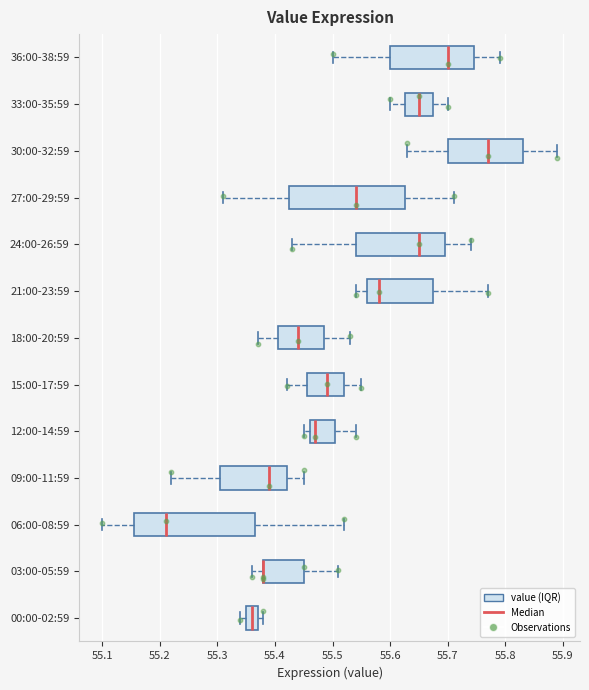

Reading bottom to top, transcribe this box plot: for each box, give where its median line is, the range the box spans, and where its two whiskers end, as read against the x-axis. The values are not printed on the chart, so give them approximately, as read against the axis.

00:00-02:59: median 55.36, box 55.35 to 55.37, whiskers 55.34 to 55.38
03:00-05:59: median 55.38 (drawn on the box's left edge), box 55.38 to 55.45, whiskers 55.36 to 55.51
06:00-08:59: median 55.21, box 55.16 to 55.37, whiskers 55.10 to 55.52
09:00-11:59: median 55.39, box 55.31 to 55.42, whiskers 55.22 to 55.45
12:00-14:59: median 55.47, box 55.46 to 55.51, whiskers 55.45 to 55.54
15:00-17:59: median 55.49, box 55.46 to 55.52, whiskers 55.42 to 55.55
18:00-20:59: median 55.44, box 55.41 to 55.49, whiskers 55.37 to 55.53
21:00-23:59: median 55.58, box 55.56 to 55.68, whiskers 55.54 to 55.77
24:00-26:59: median 55.65, box 55.54 to 55.70, whiskers 55.43 to 55.74
27:00-29:59: median 55.54, box 55.43 to 55.63, whiskers 55.31 to 55.71
30:00-32:59: median 55.77, box 55.70 to 55.83, whiskers 55.63 to 55.89
33:00-35:59: median 55.65, box 55.63 to 55.68, whiskers 55.60 to 55.70
36:00-38:59: median 55.70, box 55.60 to 55.75, whiskers 55.50 to 55.79